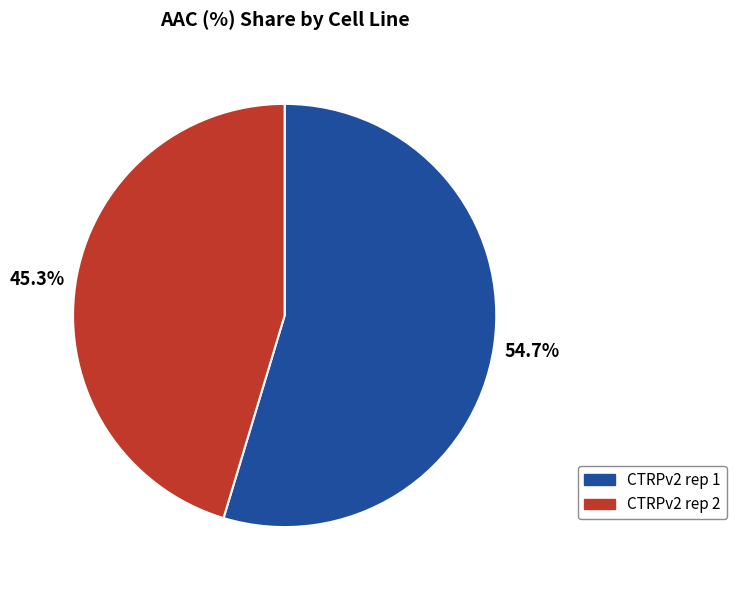

What is the smallest slice in the pie chart?

CTRPv2 rep 2